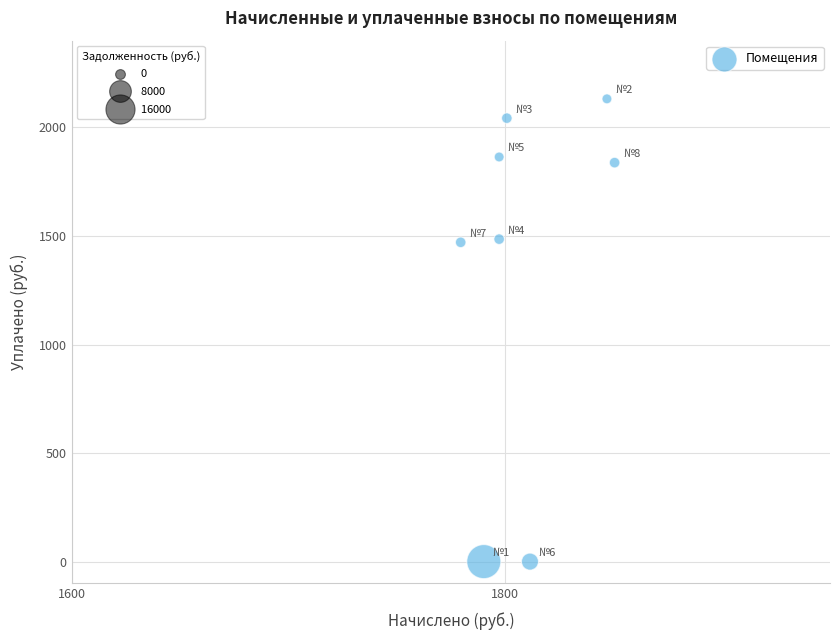

What is the range of X values (max minus min)?

71.0